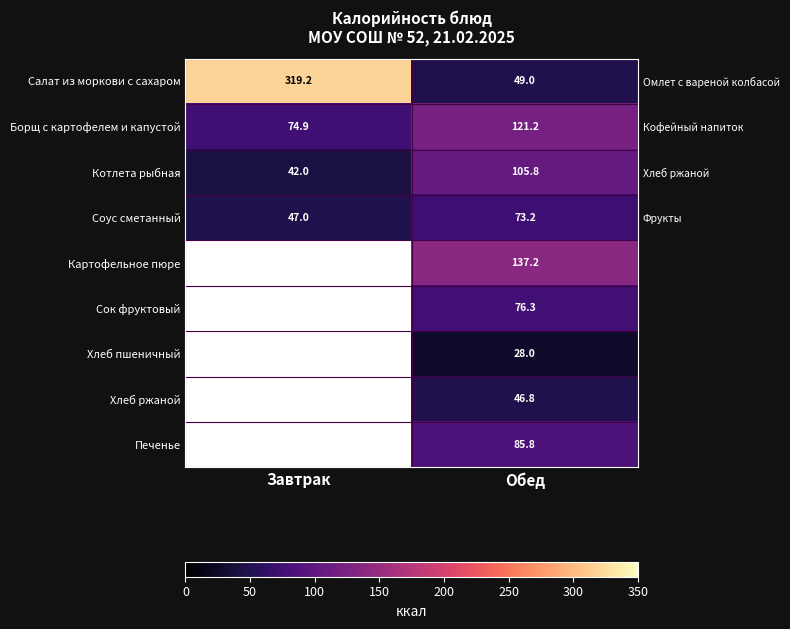

At which category does the chart reach its peak across all series?

Завтрак